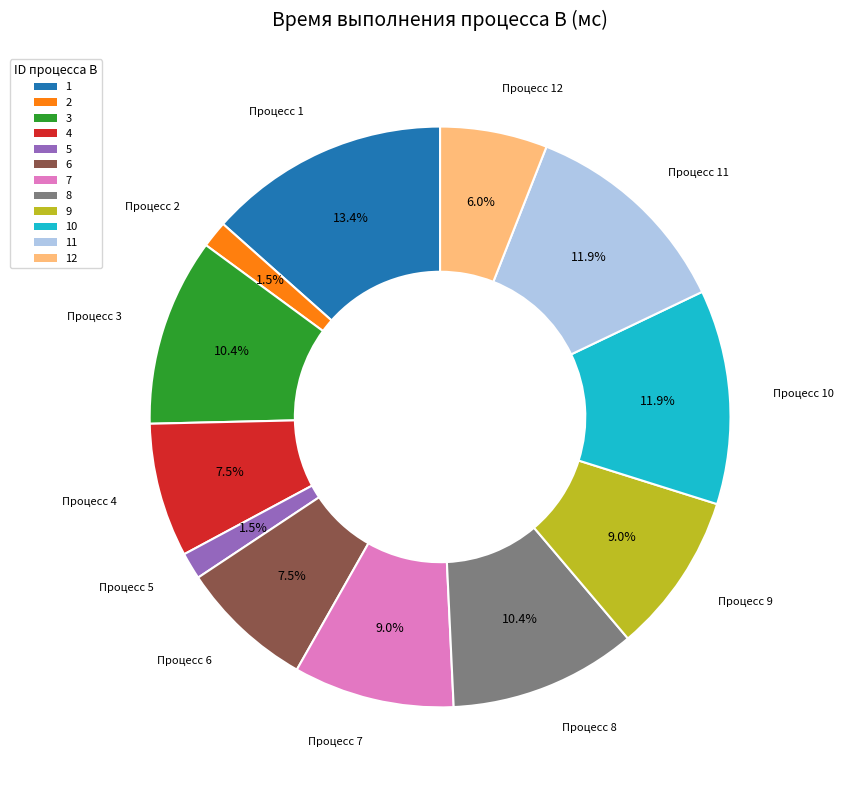

Is there a majority slice in this chart?

No